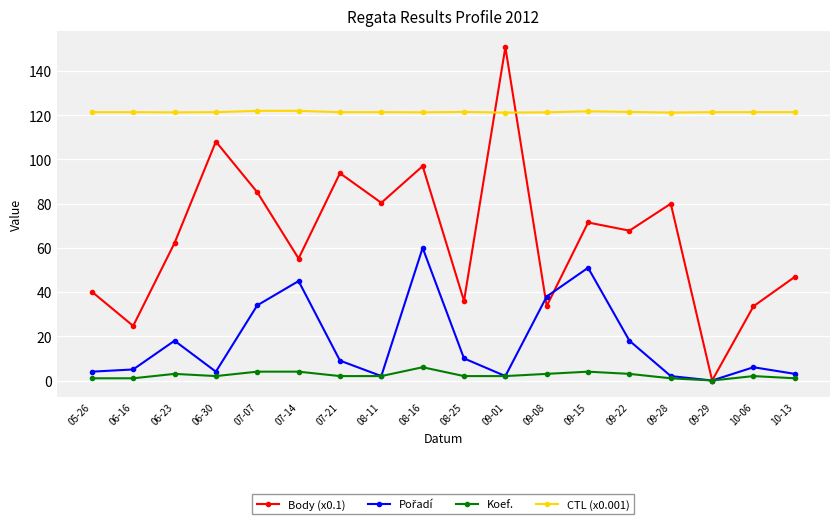

What is the sum of the Koef. values at 09-29 and 09-22?

3.0